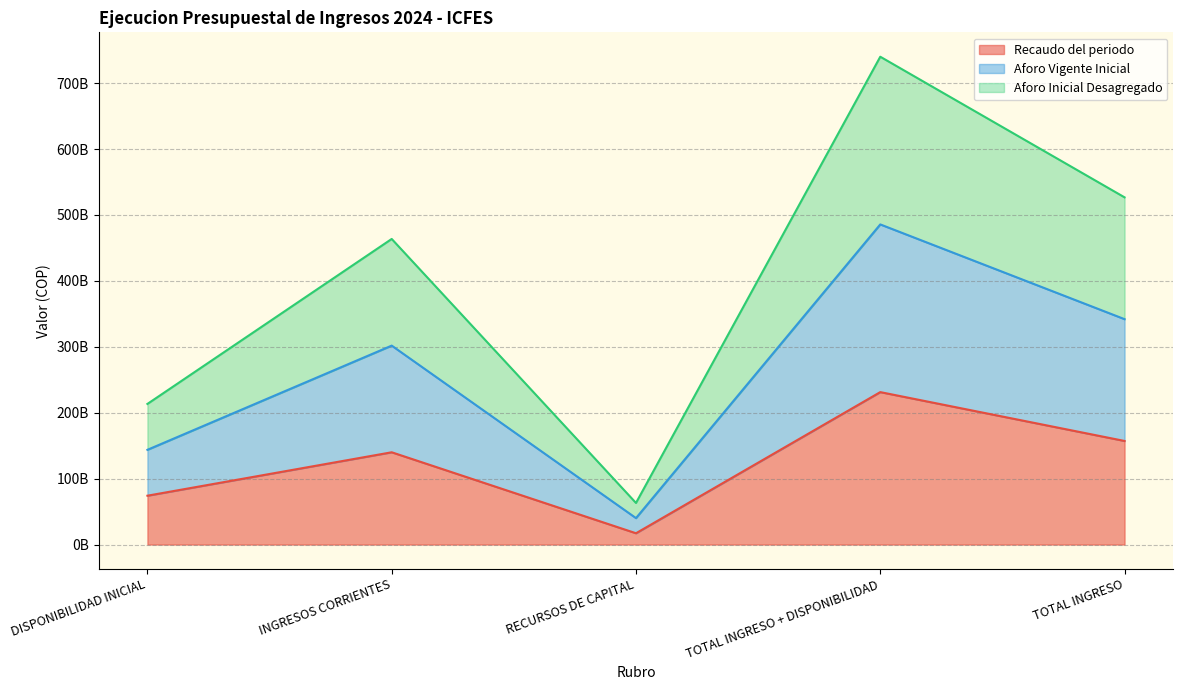

List the series in order of their overall mean, highest first.

Aforo Inicial Desagregado, Aforo Vigente Inicial, Recaudo del periodo